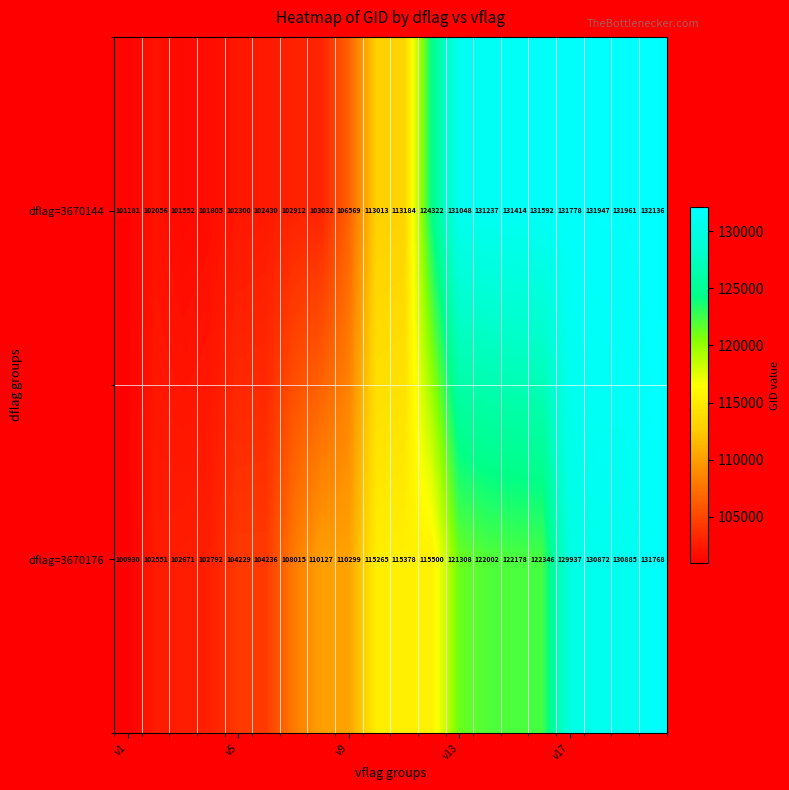

How many series are shown in this chart?

2